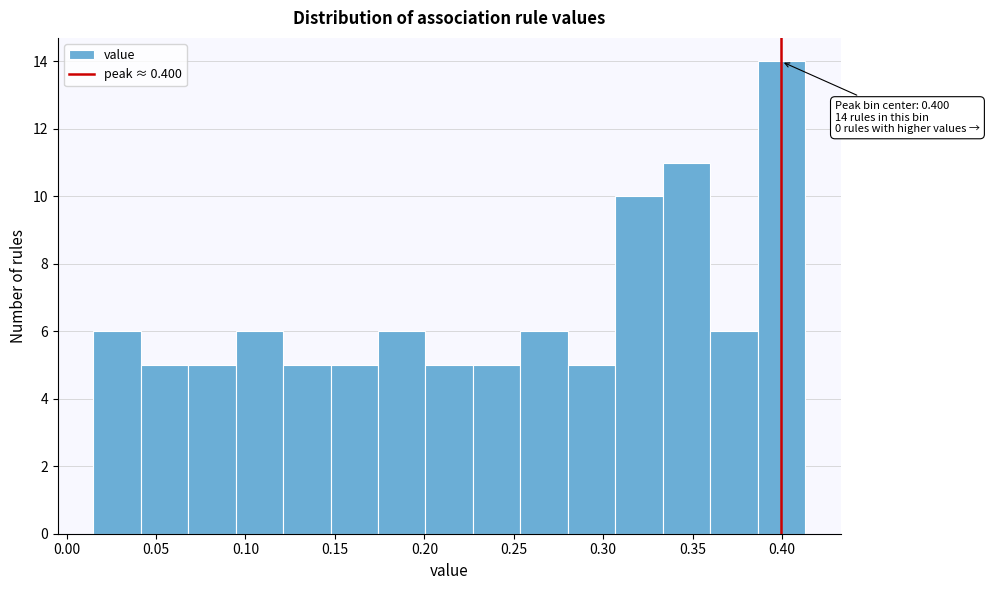

Over which range of the x-axis is the bar tallest?

0.385 to 0.415